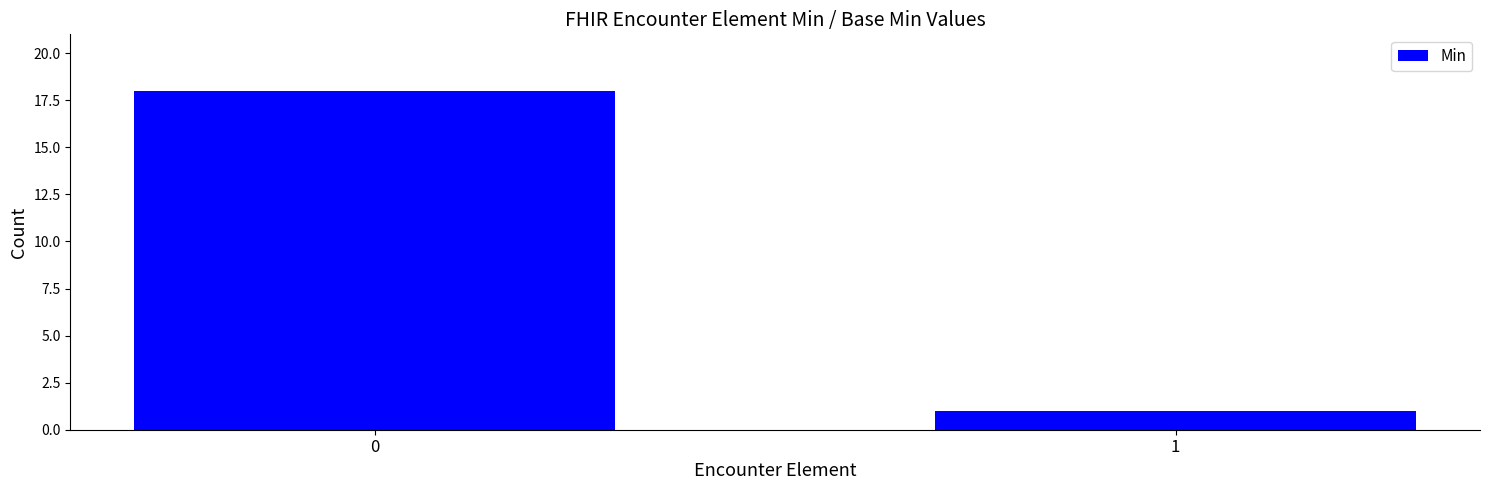

Reading left to right, what are all the values shown in this chart?

18	1